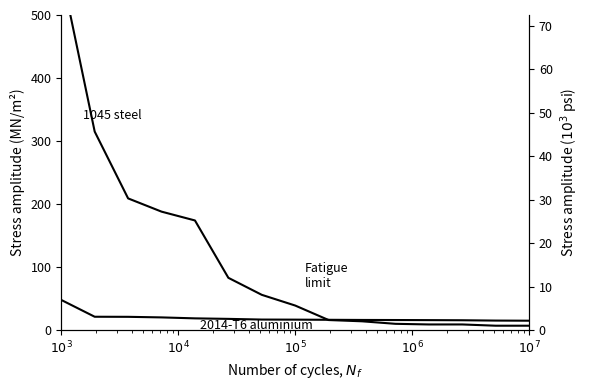

What is the value of the 2014-T6 aluminium point at the 10th from the left?

16.1